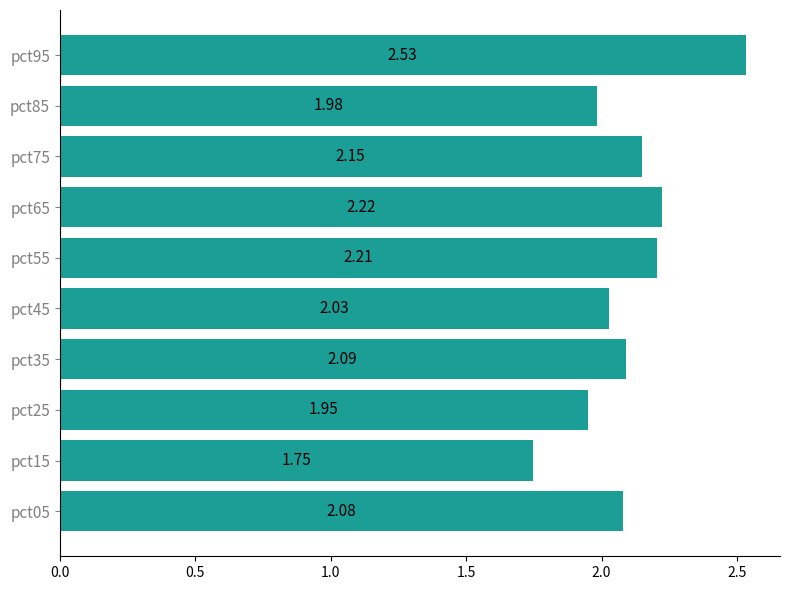

Are the bars grouped side by side (vs. stacked)?

No